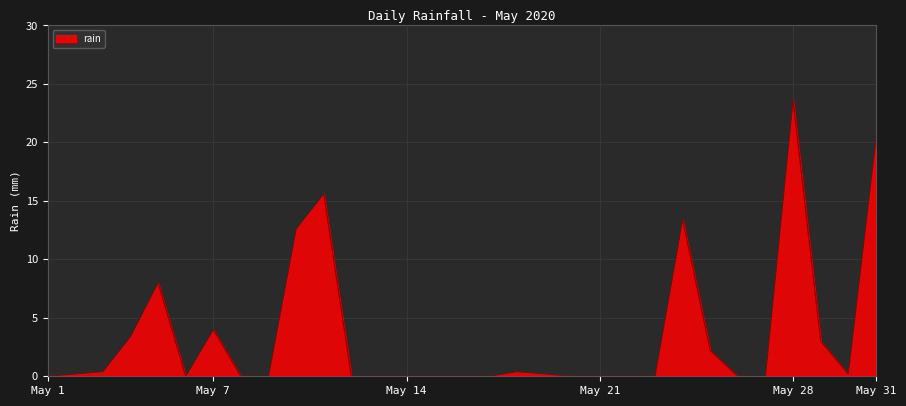

What is the greatest value displayed?

23.6